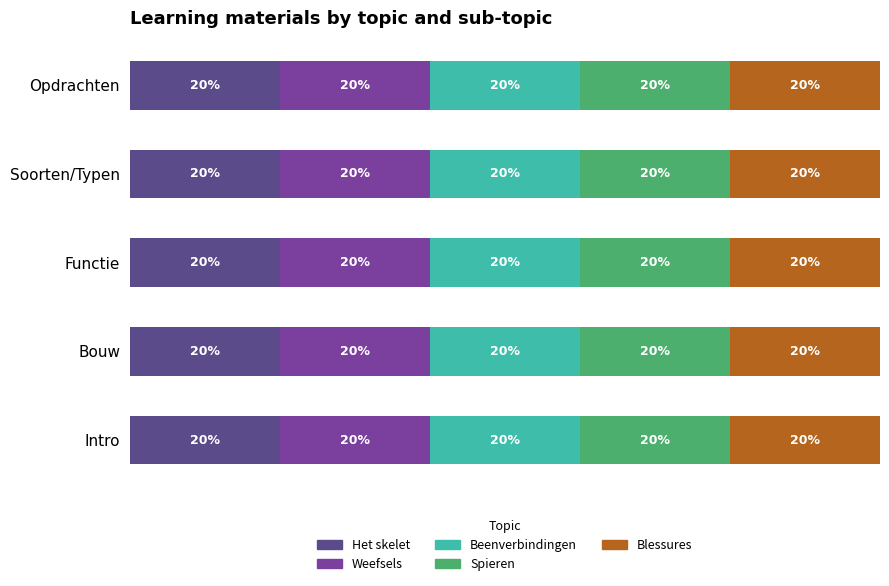

At which label is Weefsels closest to 19?

Soorten/Typen